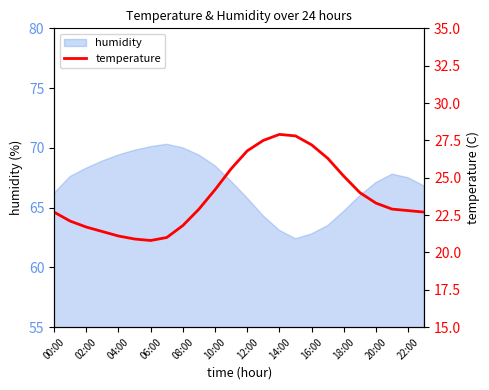

The value of humidity at 06:00 is 70.1. True or false?

True